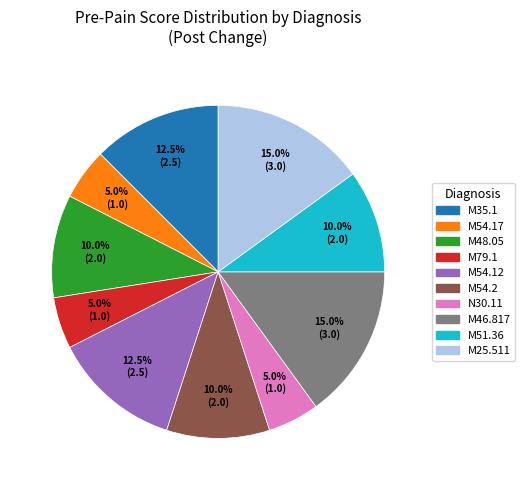

Which has a higher value, M25.511 or M35.1?

M25.511